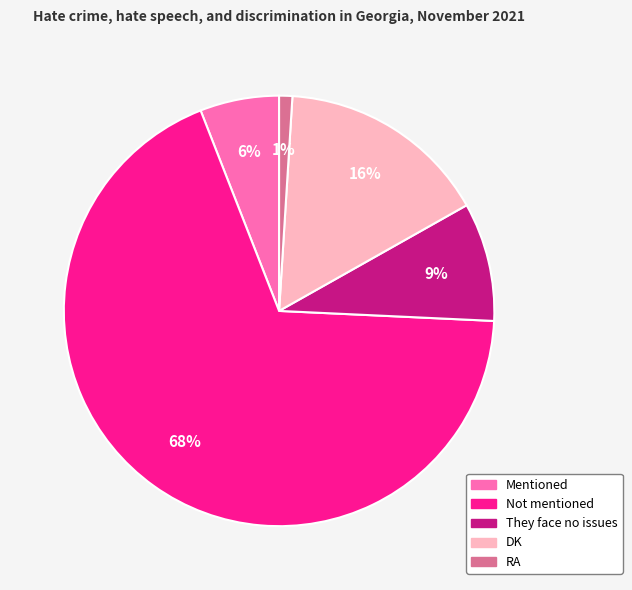

Which has a higher value, DK or Mentioned?

DK